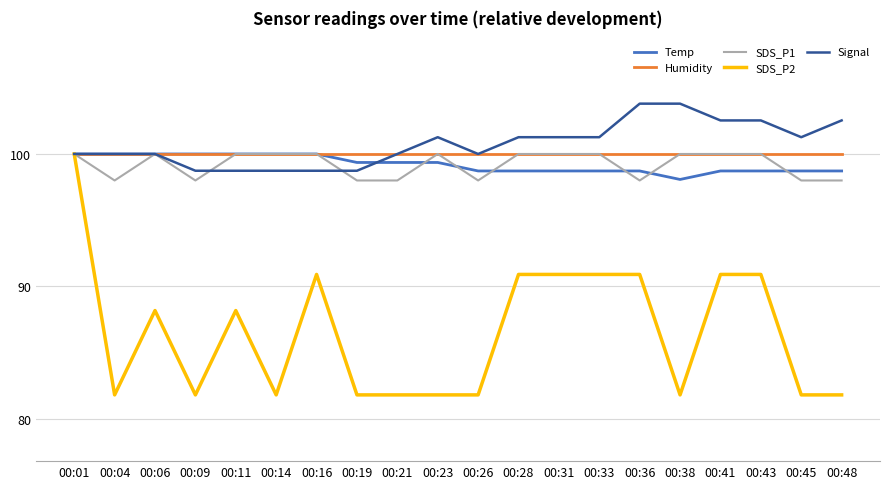

Reading left to right, what are all the values shown in this chart?

Temp: 00:01=100.0	00:04=100.0	00:06=100.0	00:09=100.0	00:11=100.0	00:14=100.0	00:16=100.0	00:19=99.4	00:21=99.4	00:23=99.4	00:26=98.7	00:28=98.7	00:31=98.7	00:33=98.7	00:36=98.7	00:38=98.1	00:41=98.7	00:43=98.7	00:45=98.7	00:48=98.7
Humidity: 00:01=100.0	00:04=100.0	00:06=100.0	00:09=100.0	00:11=100.0	00:14=100.0	00:16=100.0	00:19=100.0	00:21=100.0	00:23=100.0	00:26=100.0	00:28=100.0	00:31=100.0	00:33=100.0	00:36=100.0	00:38=100.0	00:41=100.0	00:43=100.0	00:45=100.0	00:48=100.0
SDS_P1: 00:01=100.0	00:04=98.0	00:06=100.0	00:09=98.0	00:11=100.0	00:14=100.0	00:16=100.0	00:19=98.0	00:21=98.0	00:23=100.0	00:26=98.0	00:28=100.0	00:31=100.0	00:33=100.0	00:36=98.0	00:38=100.0	00:41=100.0	00:43=100.0	00:45=98.0	00:48=98.0
SDS_P2: 00:01=100.0	00:04=81.8	00:06=88.2	00:09=81.8	00:11=88.2	00:14=81.8	00:16=90.9	00:19=81.8	00:21=81.8	00:23=81.8	00:26=81.8	00:28=90.9	00:31=90.9	00:33=90.9	00:36=90.9	00:38=81.8	00:41=90.9	00:43=90.9	00:45=81.8	00:48=81.8
Signal: 00:01=100.0	00:04=100.0	00:06=100.0	00:09=98.7	00:11=98.7	00:14=98.7	00:16=98.7	00:19=98.7	00:21=100.0	00:23=101.3	00:26=100.0	00:28=101.3	00:31=101.3	00:33=101.3	00:36=103.8	00:38=103.8	00:41=102.5	00:43=102.5	00:45=101.3	00:48=102.5